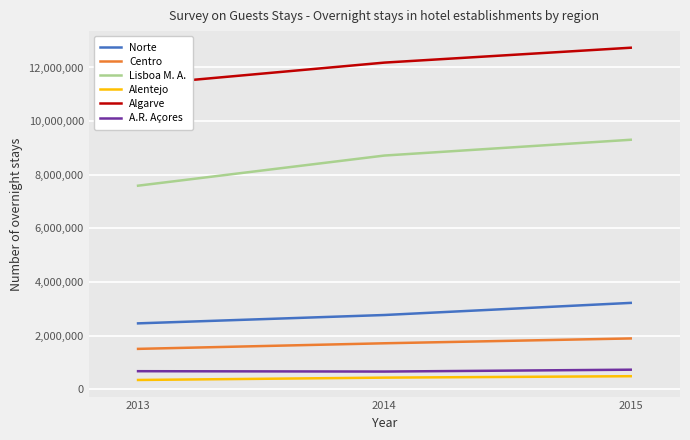

What is the difference between the maximum and minimum values in the Norte series?

763233